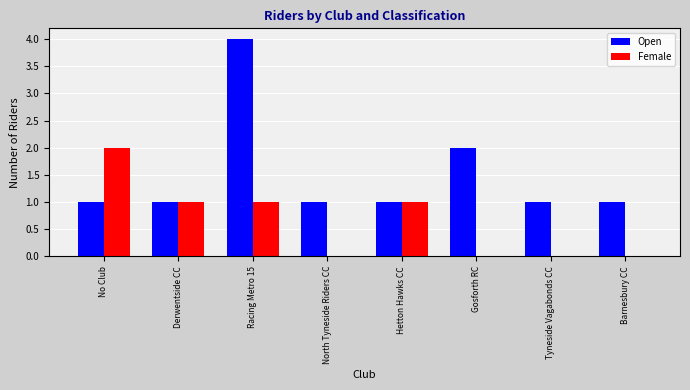

Which category has the highest value in the Female series?

No Club